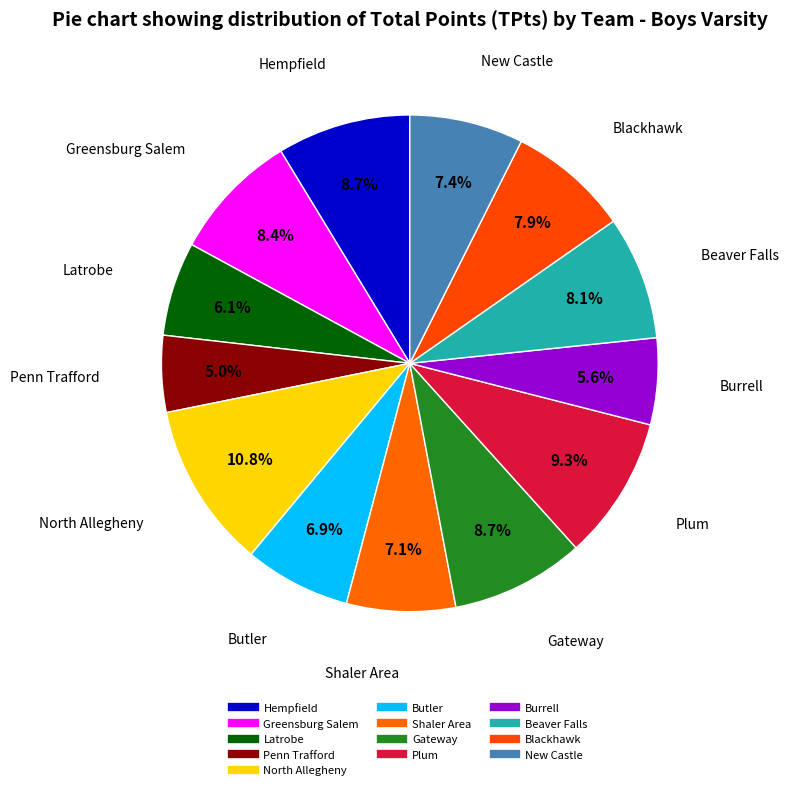

How many slices are in this pie chart?

13